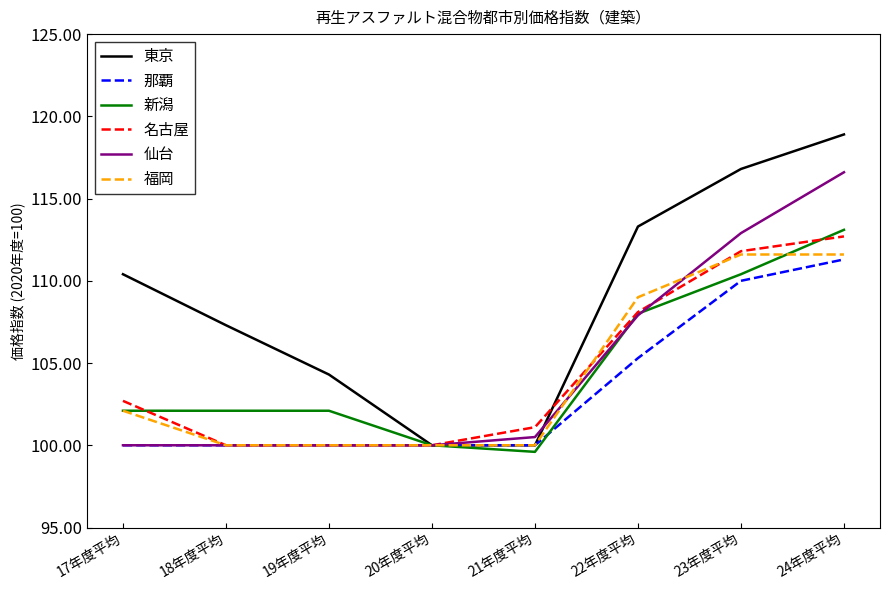

What is the maximum value for 那覇?

111.3